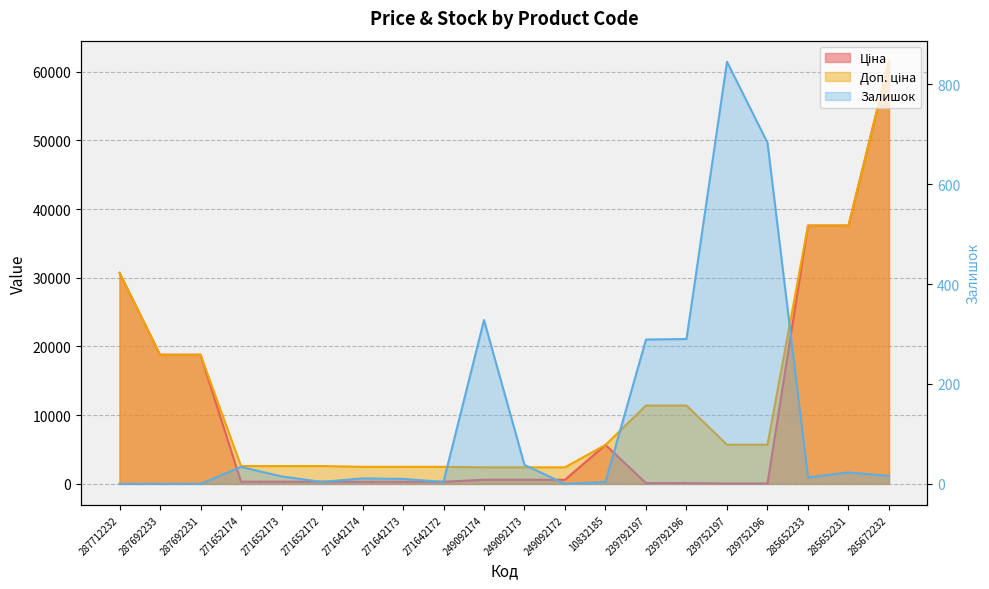

At which category does the chart reach its peak across all series?

285672232